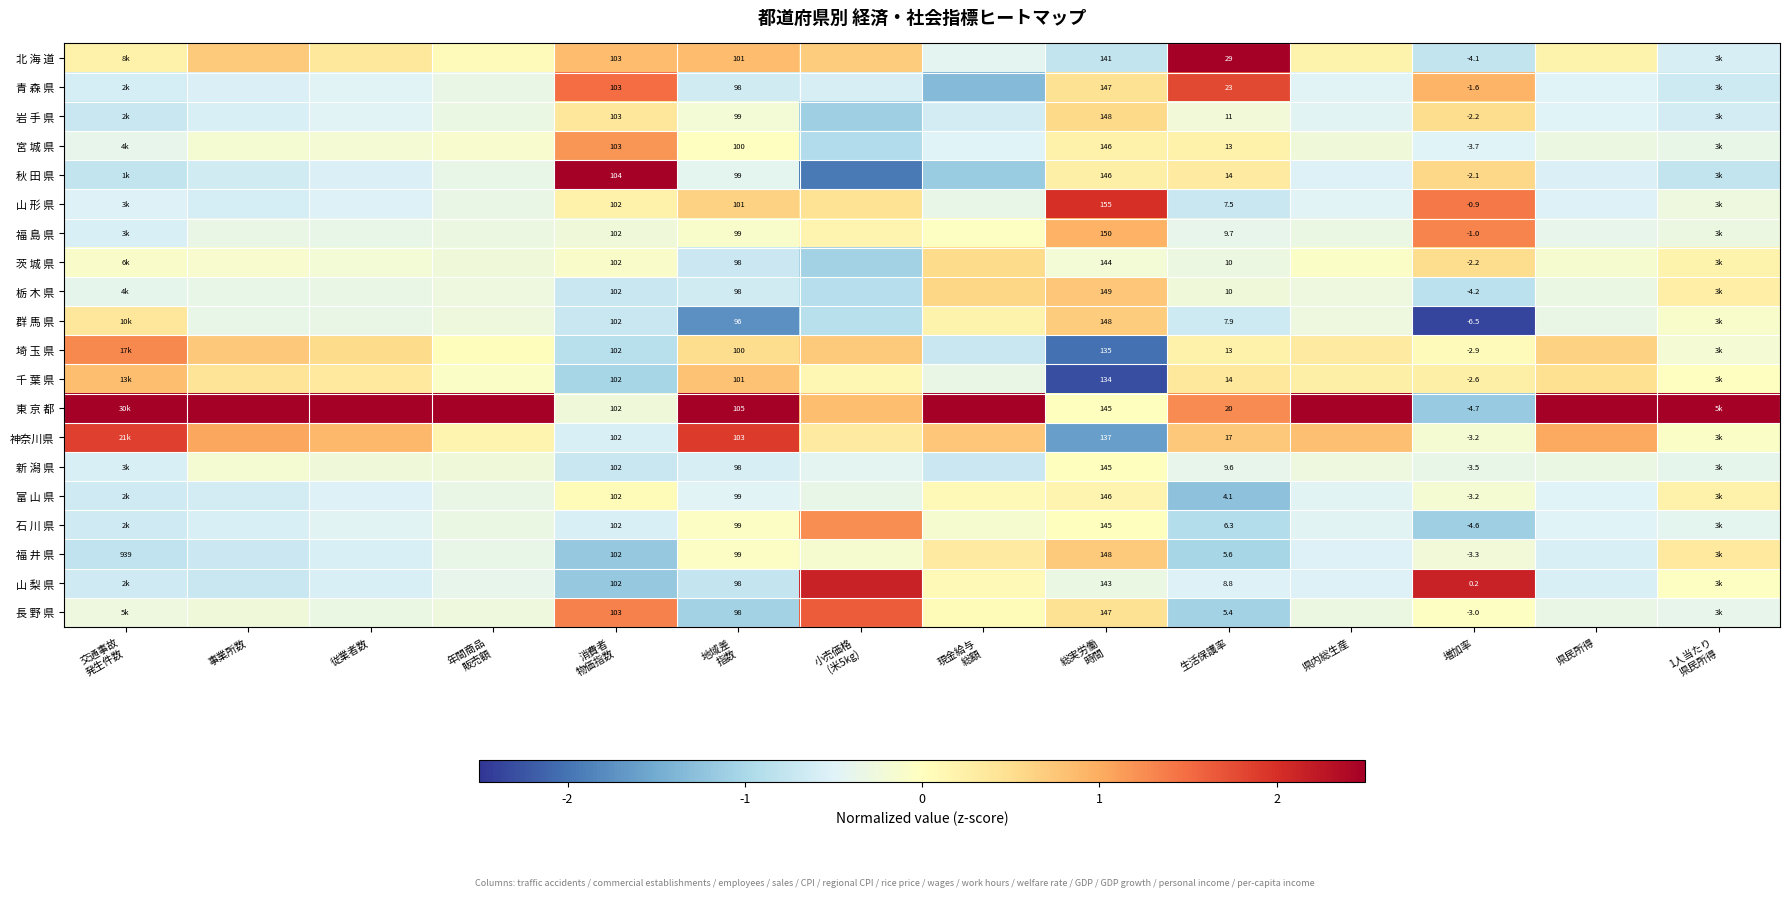

What is the sum of all 埼 玉 県 values?

1.3